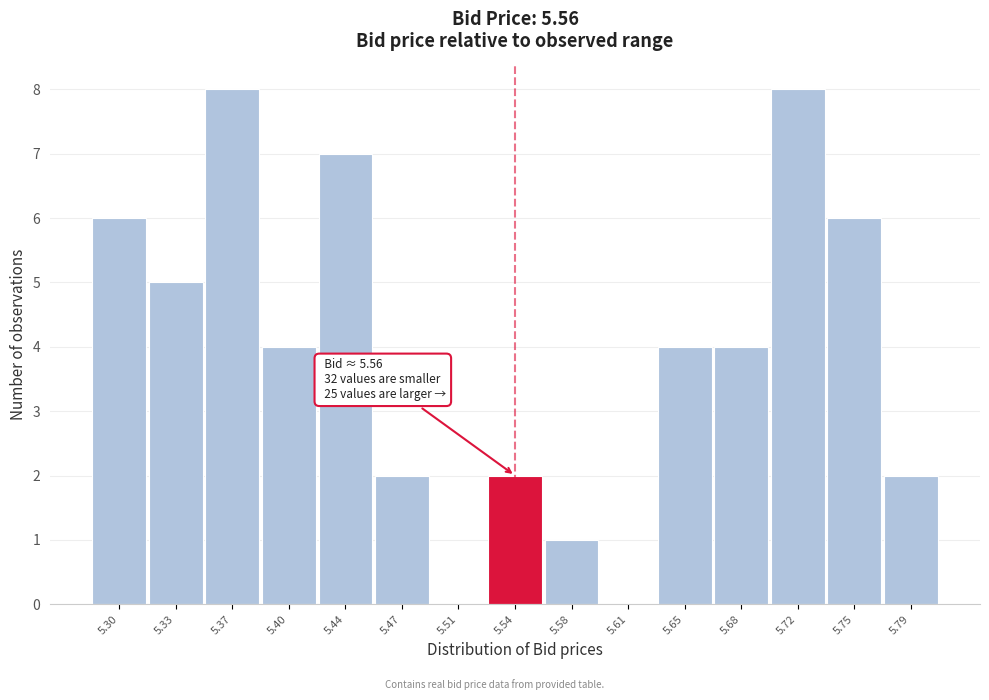

Reading left to right, what are all the values shown in this chart?

5.30=6	5.33=5	5.37=8	5.40=4	5.44=7	5.47=2	5.51=0	5.54=2	5.58=1	5.61=0	5.65=4	5.68=4	5.72=8	5.75=6	5.79=2